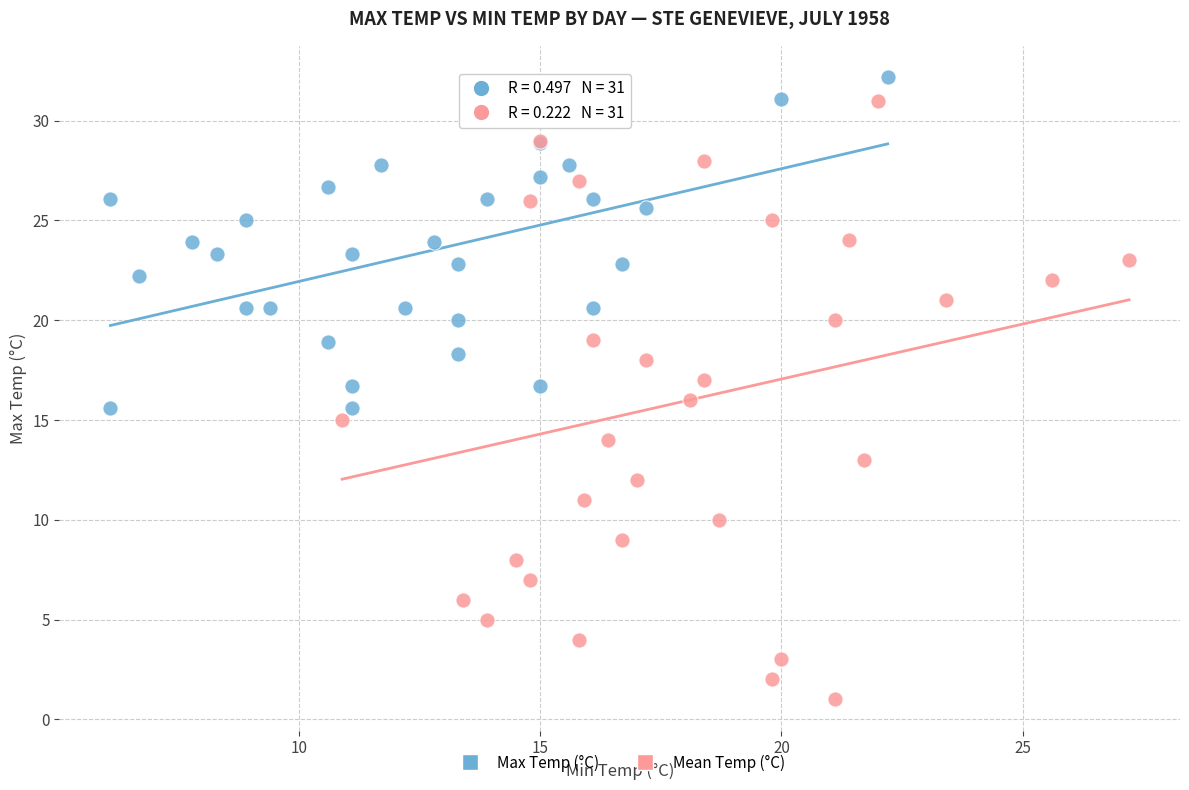

Which series reaches the minimum Y coordinate?

Mean Temp (°C)